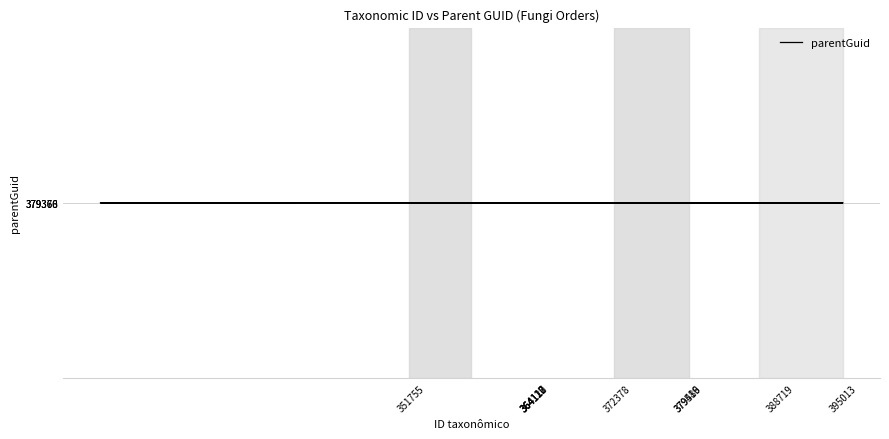

What is the ratio of the value at 395013 to the value at 24?

1.0